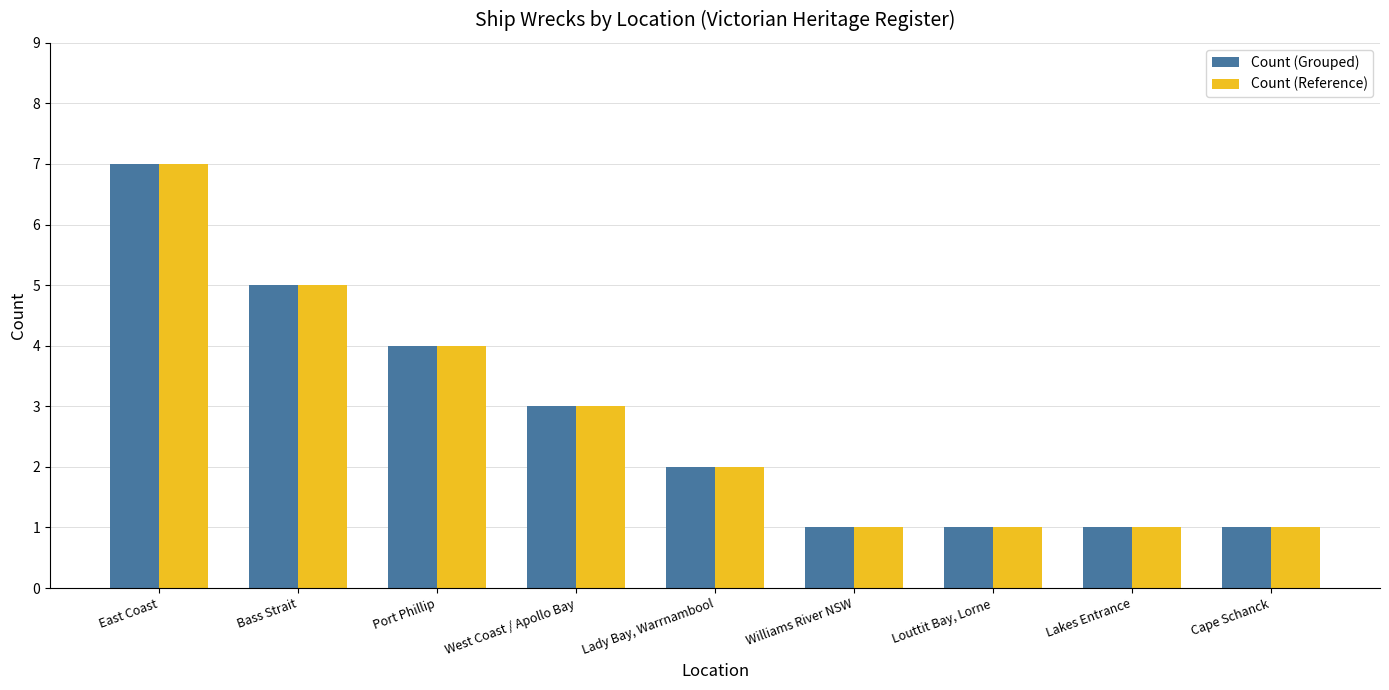

At which label is Count (Reference) closest to 4?

Port Phillip